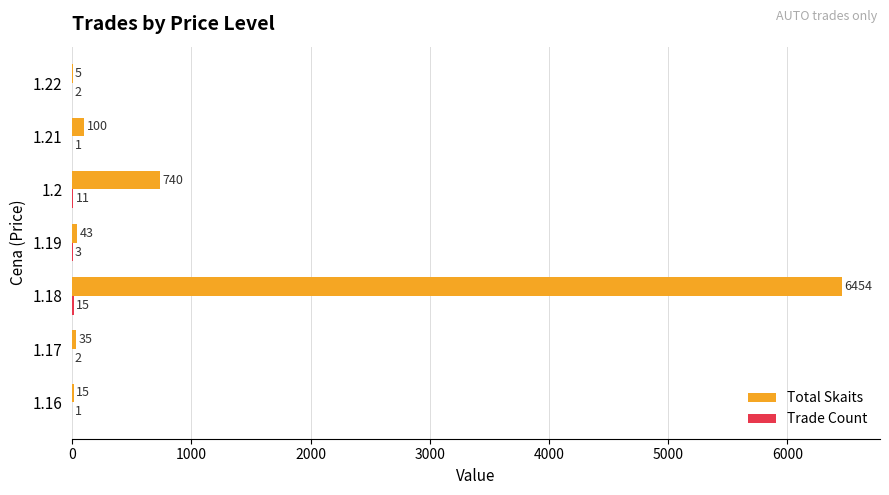

What is the sum of the Total Skaits values at 1.17 and 1.21?

135